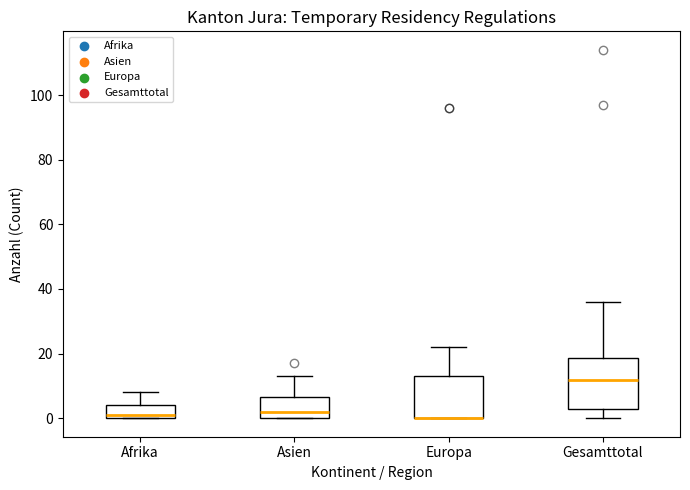

Where does the median line of the box for Asien sit on the y-axis? The values are not printed on the chart, so give them approximately, as read against the axis.

2